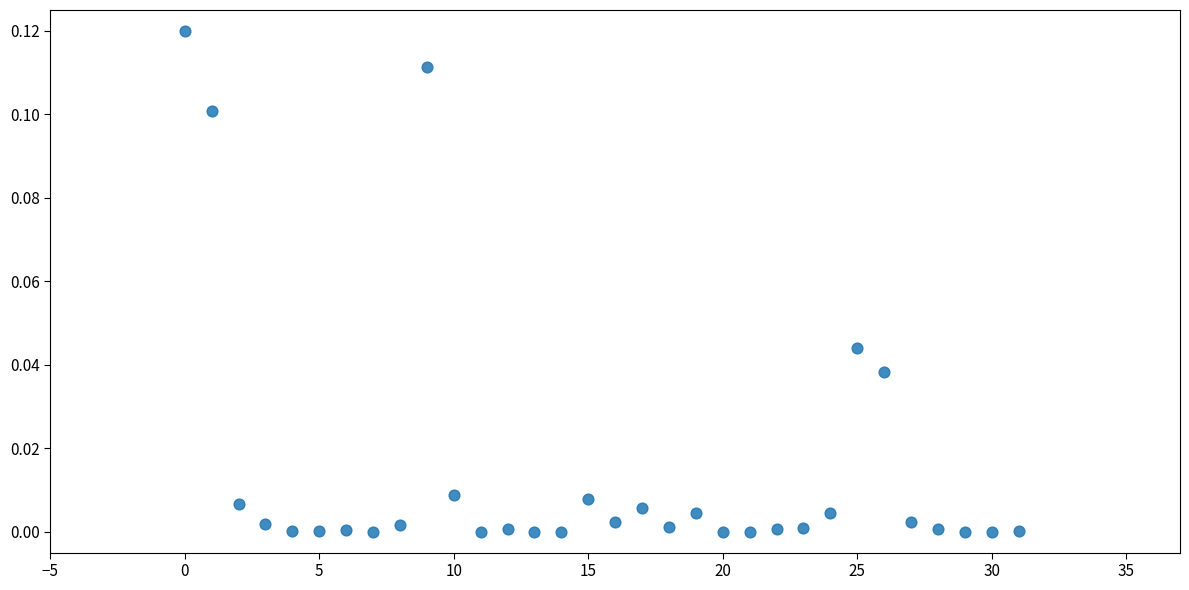

Count the number of points in this scatter plot.

32